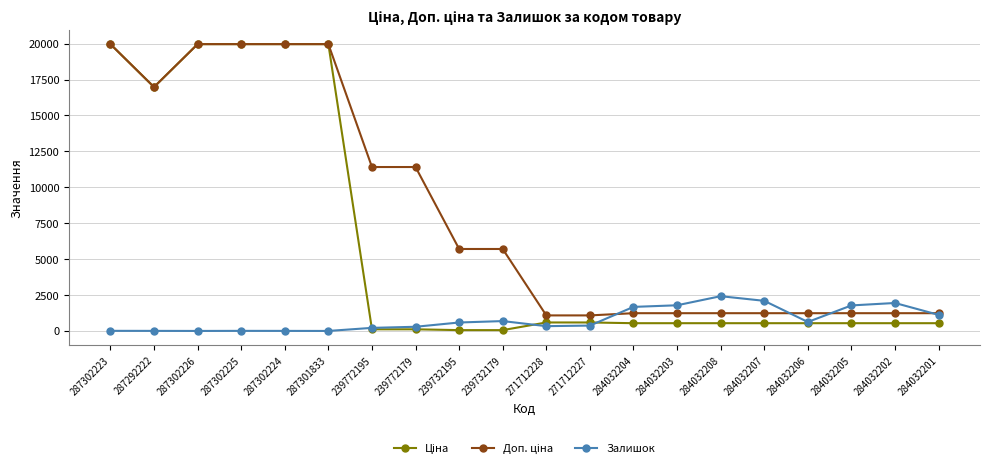

What is the maximum value for Залишок?

2419.0